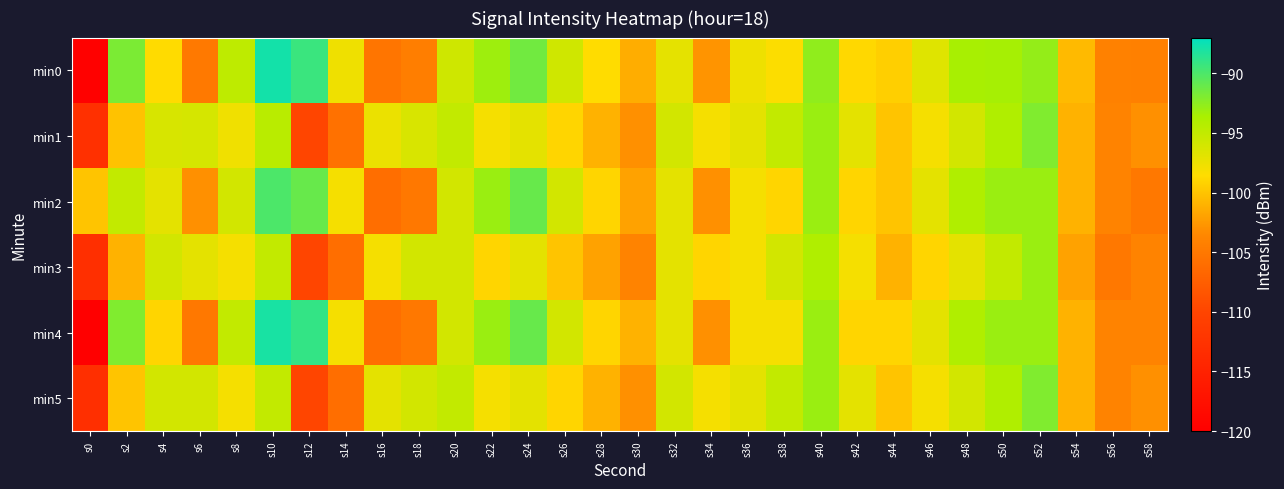

Which series has the largest range (max minus min)?

min4